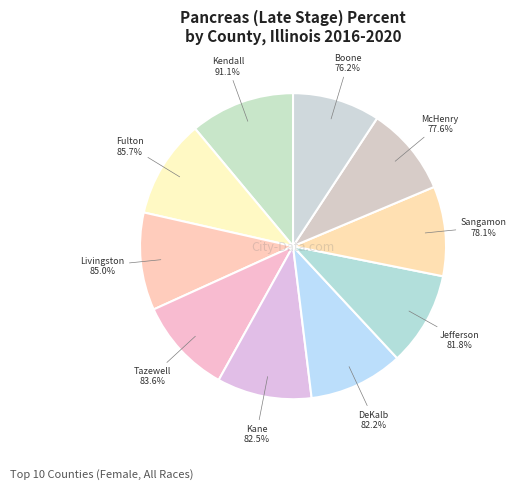

Rank the categories by value from highest to lowest.

Kendall County, Fulton County, Livingston County, Tazewell County, Kane County, DeKalb County, Jefferson County, Sangamon County, McHenry County, Boone County